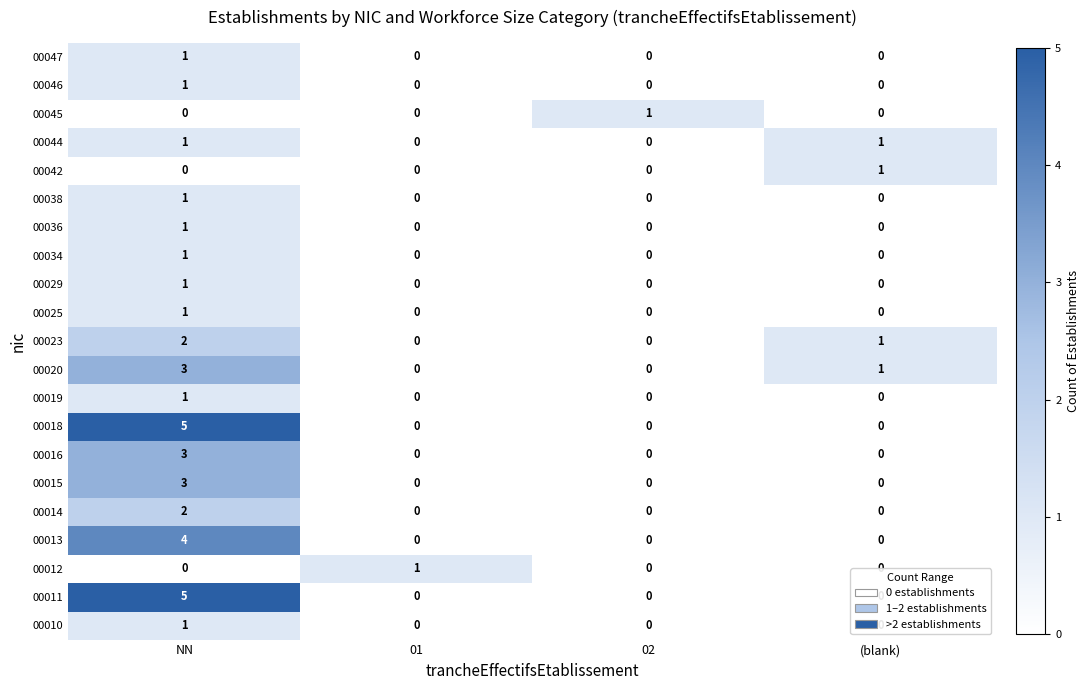

What is the total value across all series at 01?

1